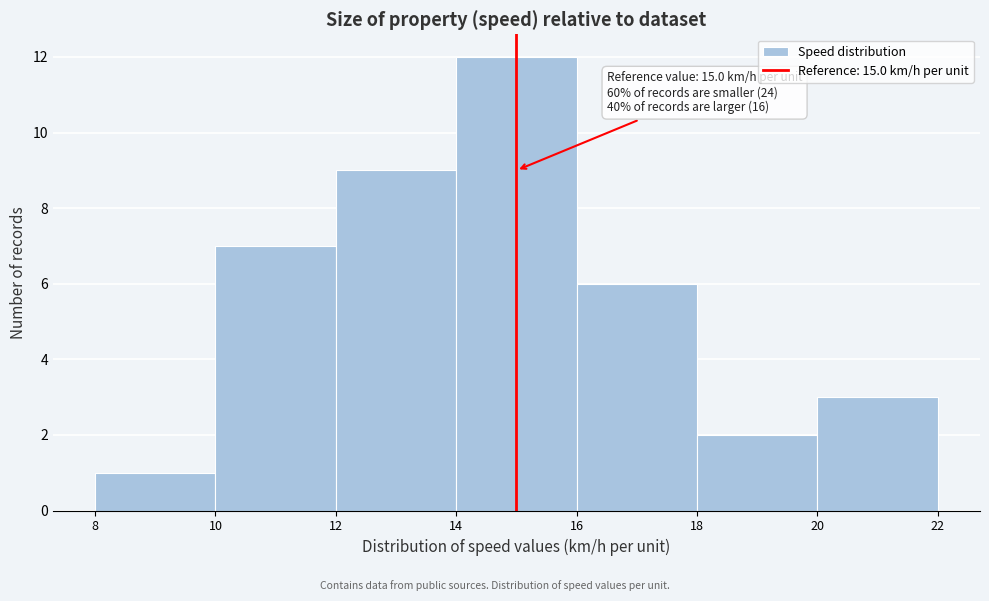

Over which range of the x-axis is the bar tallest?

14 to 16